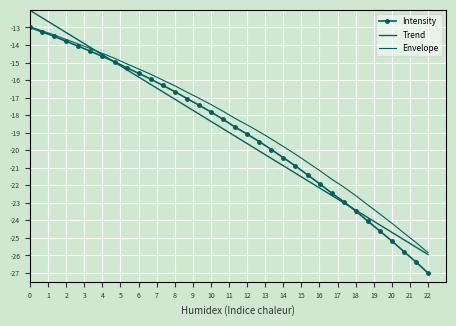

Which series ends up on top after the final intersection of Envelope and Trend?

Envelope